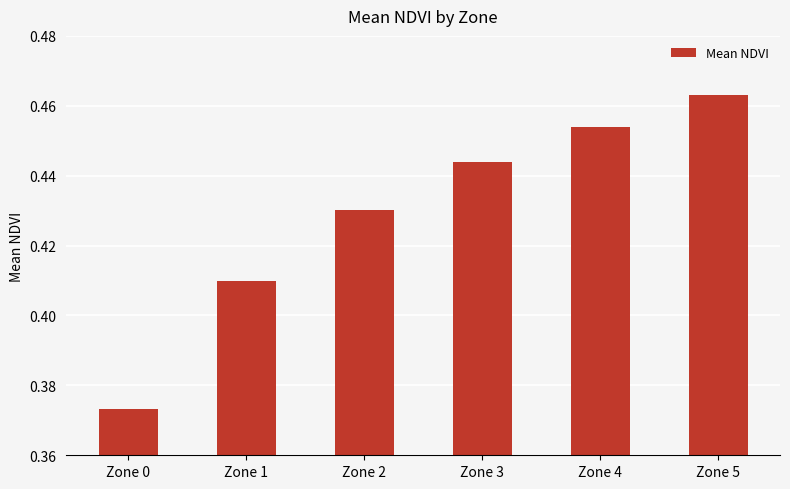

At which label is the value closest to 0?

Zone 0